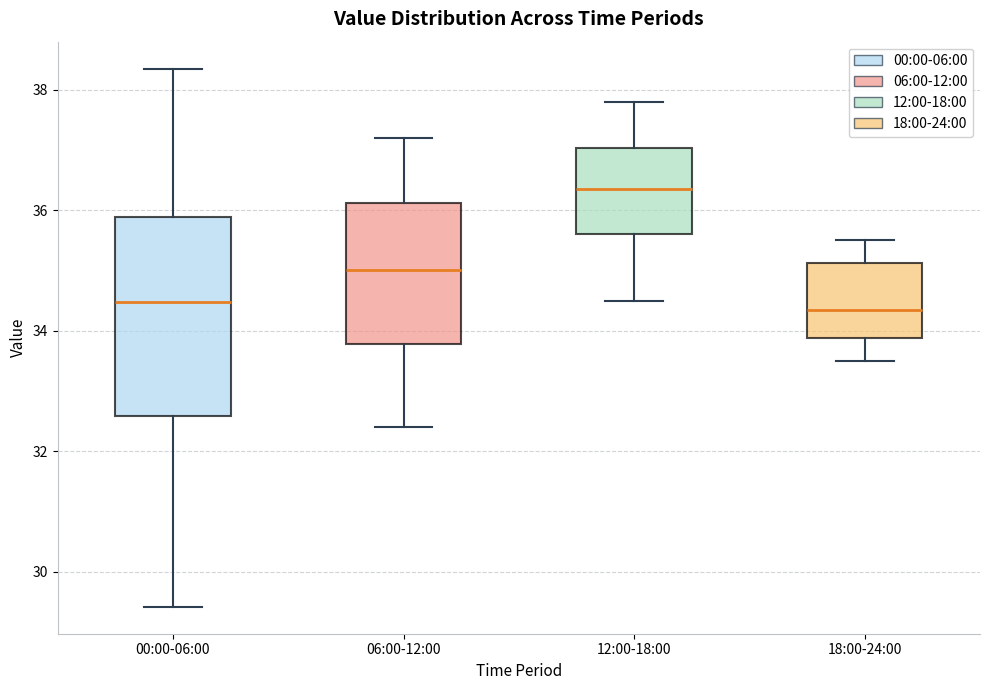

Reading left to right, transcribe this box plot: for each box, give where its median line is, the range the box spans, and where its two whiskers end, as read against the y-axis. The values are not printed on the chart, so give them approximately, as read against the axis.

00:00-06:00: median 34.4, box 32.6 to 35.8, whiskers 29.4 to 38.4
06:00-12:00: median 35.0, box 33.8 to 36.2, whiskers 32.4 to 37.2
12:00-18:00: median 36.4, box 35.6 to 37.0, whiskers 34.6 to 37.8
18:00-24:00: median 34.4, box 33.8 to 35.2, whiskers 33.6 to 35.6